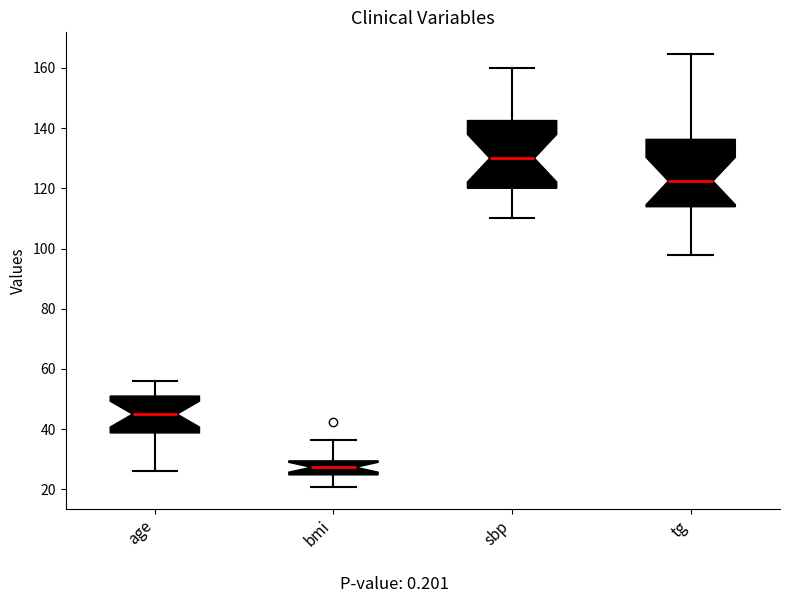

Reading left to right, read every box against the y-axis: the position of its median line, the range the box covers, and the ends of its whiskers. The values are not printed on the chart, so give them approximately, as read against the axis.

age: median 46, box 38 to 52, whiskers 26 to 56
bmi: median 28, box 24 to 30, whiskers 20 to 36
sbp: median 130, box 120 to 142, whiskers 110 to 160
tg: median 122, box 114 to 136, whiskers 98 to 164